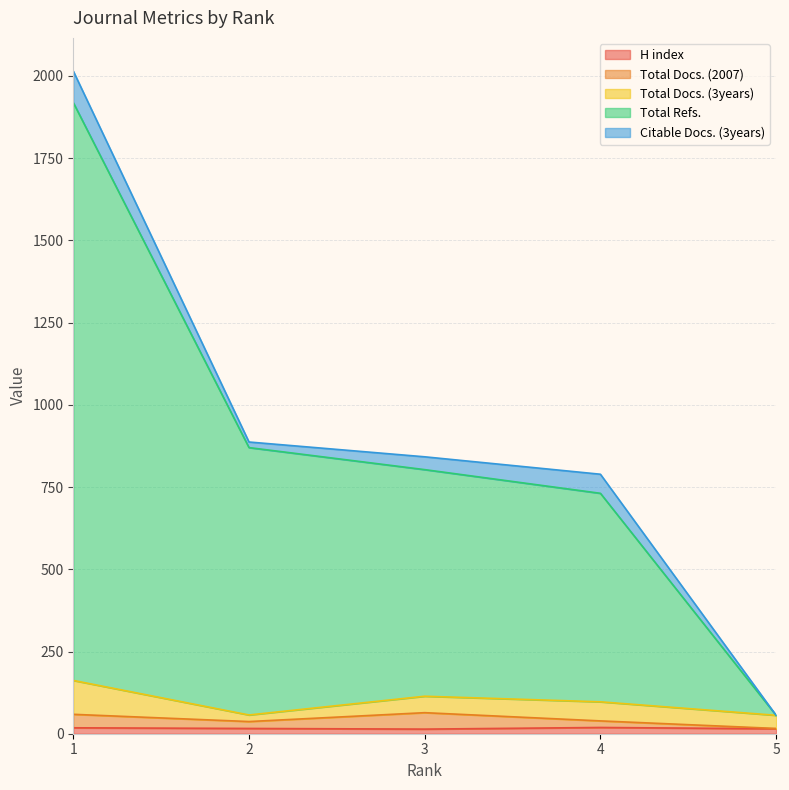

At how many categories does at least one series exceed 1062?

1